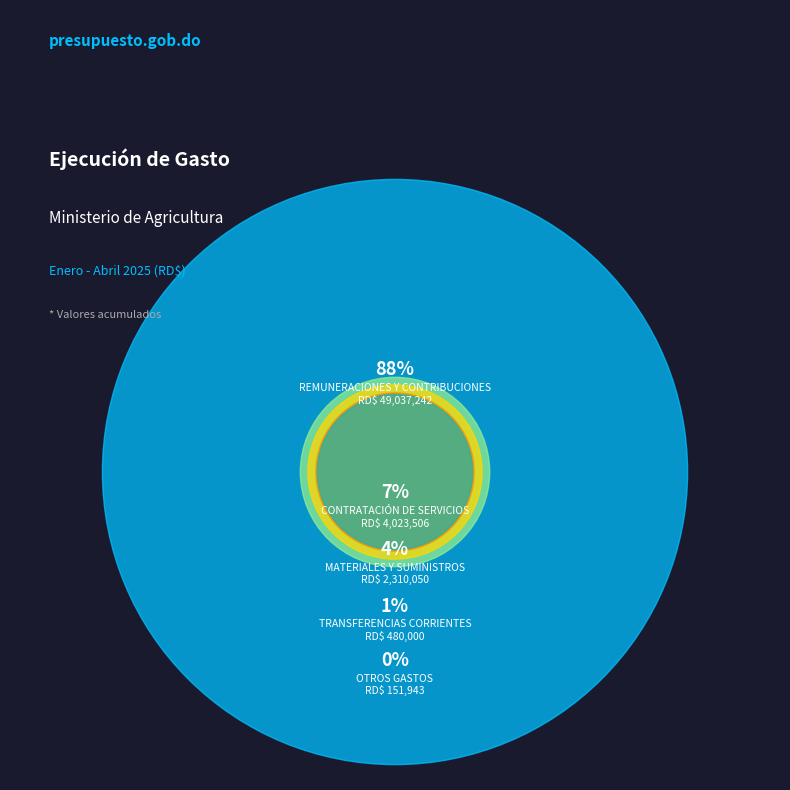

What is the change in value from REMUNERACIONES Y
CONTRIBUCIONES to CONTRATACIÓN DE
SERVICIOS?

-45013736.0